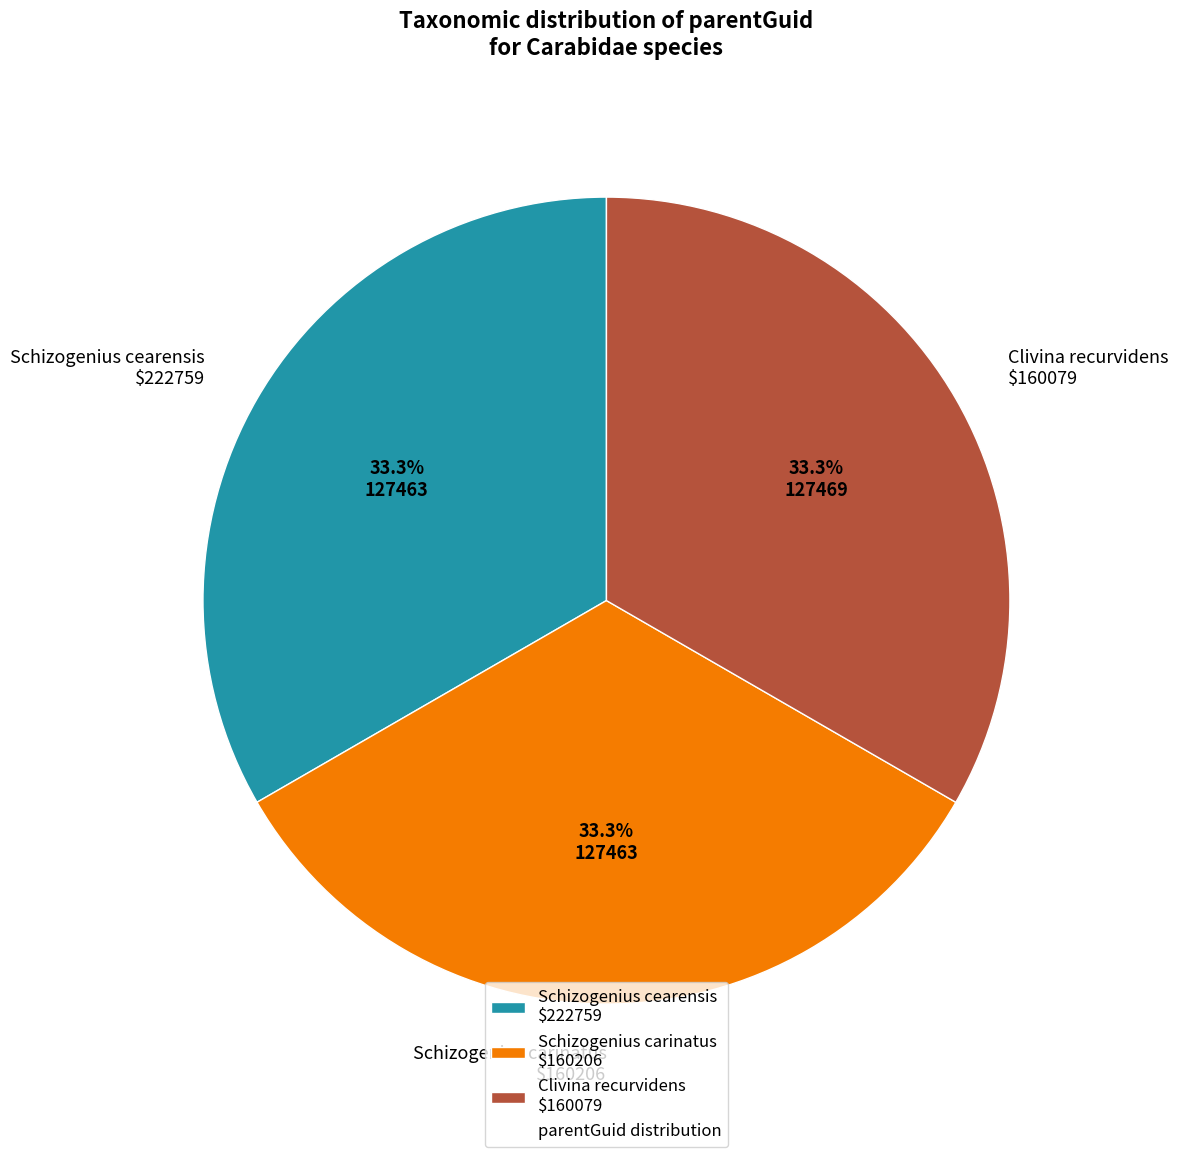

Is there a majority slice in this chart?

No